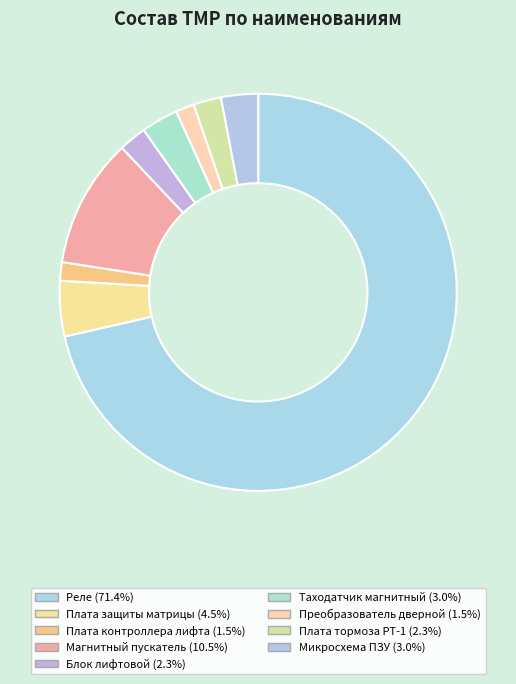

Which category has the biggest portion of the pie?

Реле